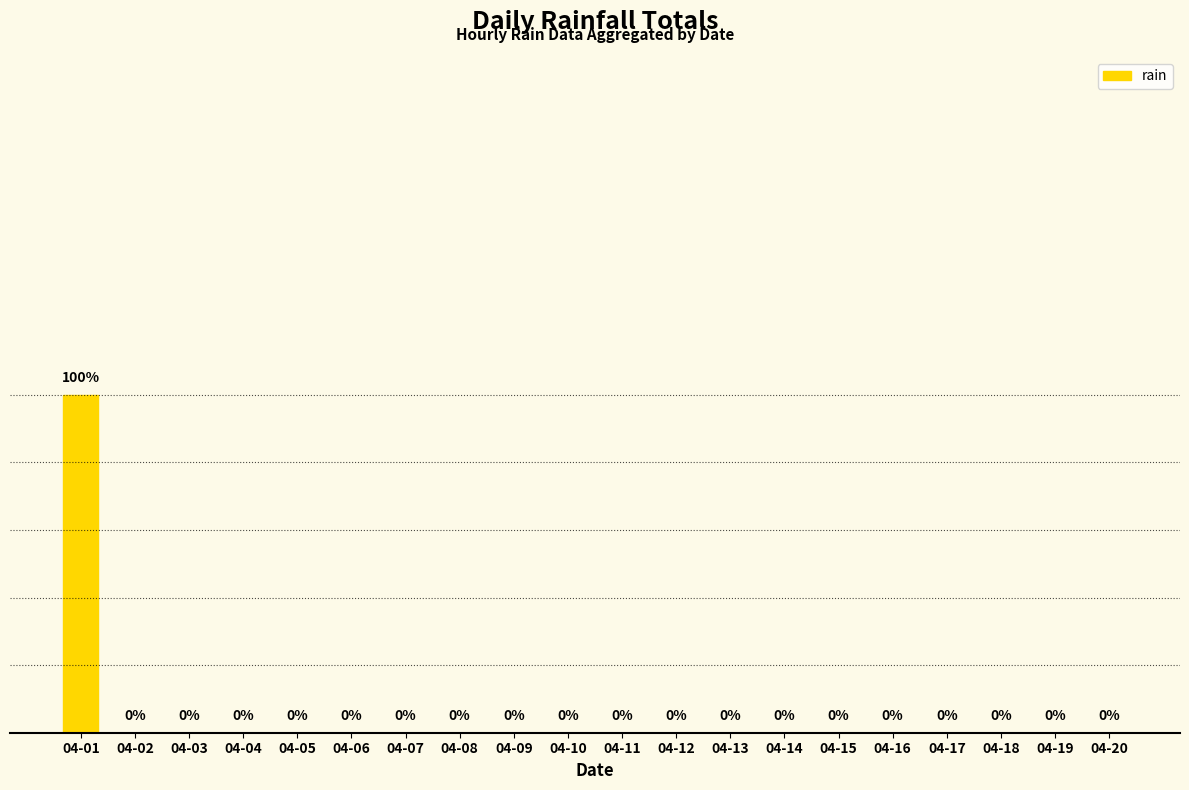

Are the bars horizontal?

No